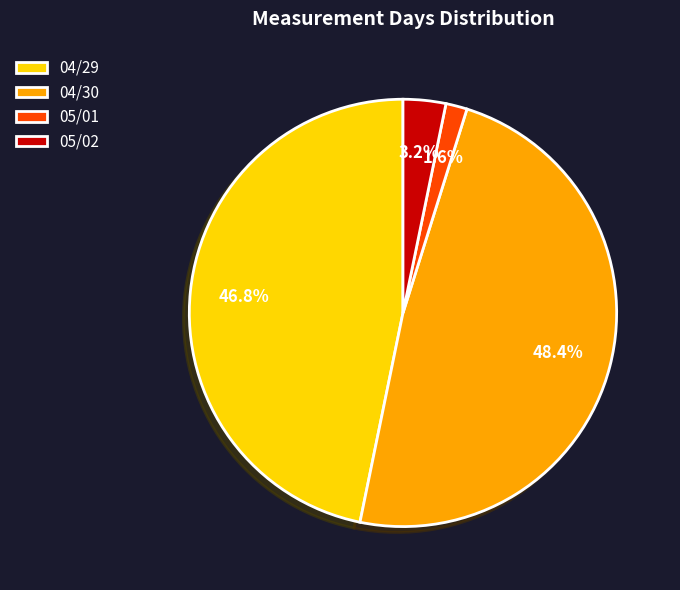

To the nearest percent, what portion does 05/01 represent?

2%